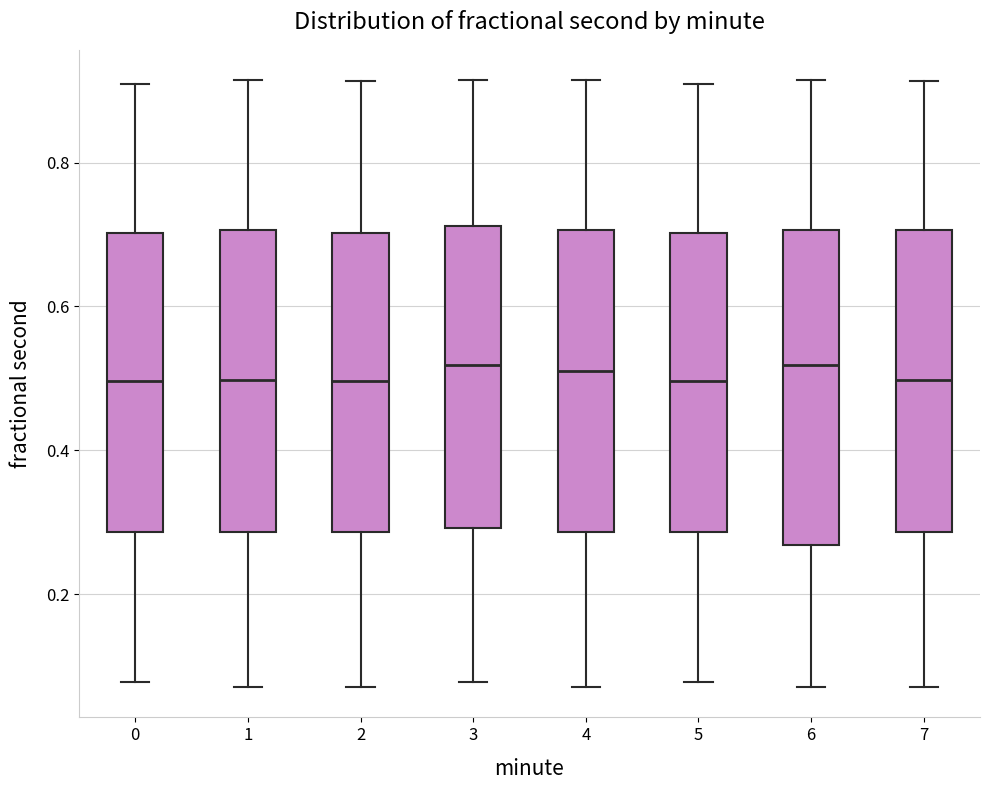

Reading left to right, read every box against the y-axis: the position of its median line, the range the box covers, and the ends of its whiskers. The values are not printed on the chart, so give them approximately, as read against the axis.

0: median 0.50, box 0.28 to 0.70, whiskers 0.08 to 0.90
1: median 0.50, box 0.28 to 0.70, whiskers 0.08 to 0.92
2: median 0.50, box 0.28 to 0.70, whiskers 0.08 to 0.92
3: median 0.52, box 0.30 to 0.72, whiskers 0.08 to 0.92
4: median 0.52, box 0.28 to 0.70, whiskers 0.08 to 0.92
5: median 0.50, box 0.28 to 0.70, whiskers 0.08 to 0.90
6: median 0.52, box 0.26 to 0.70, whiskers 0.08 to 0.92
7: median 0.50, box 0.28 to 0.70, whiskers 0.08 to 0.92